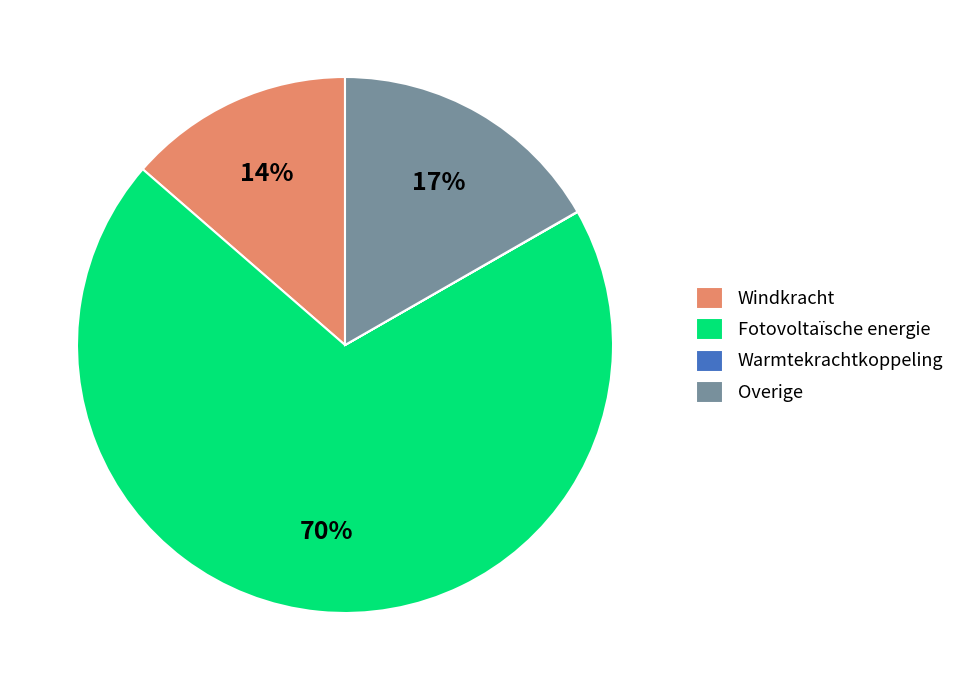

Does Fotovoltaïsche energie account for over 50% of the chart?

Yes